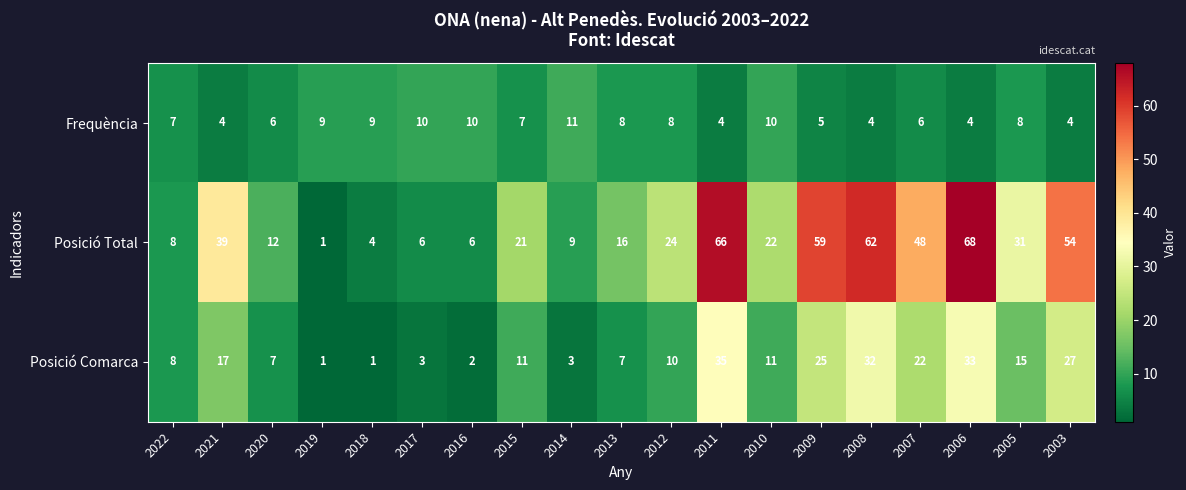

At which label does Posició Total reach its peak?

2006